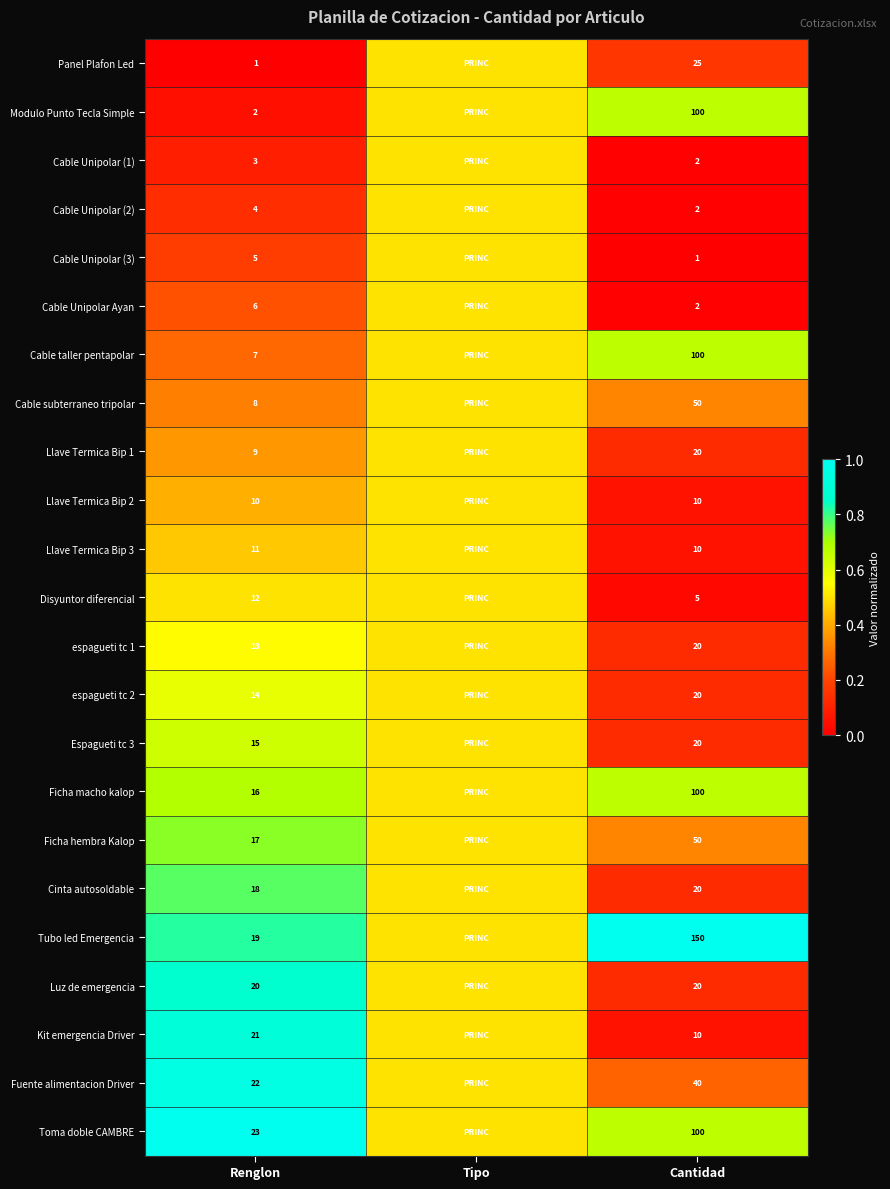

What is the sum of the Cable taller pentapolar values at Renglon and Cantidad?

107.0